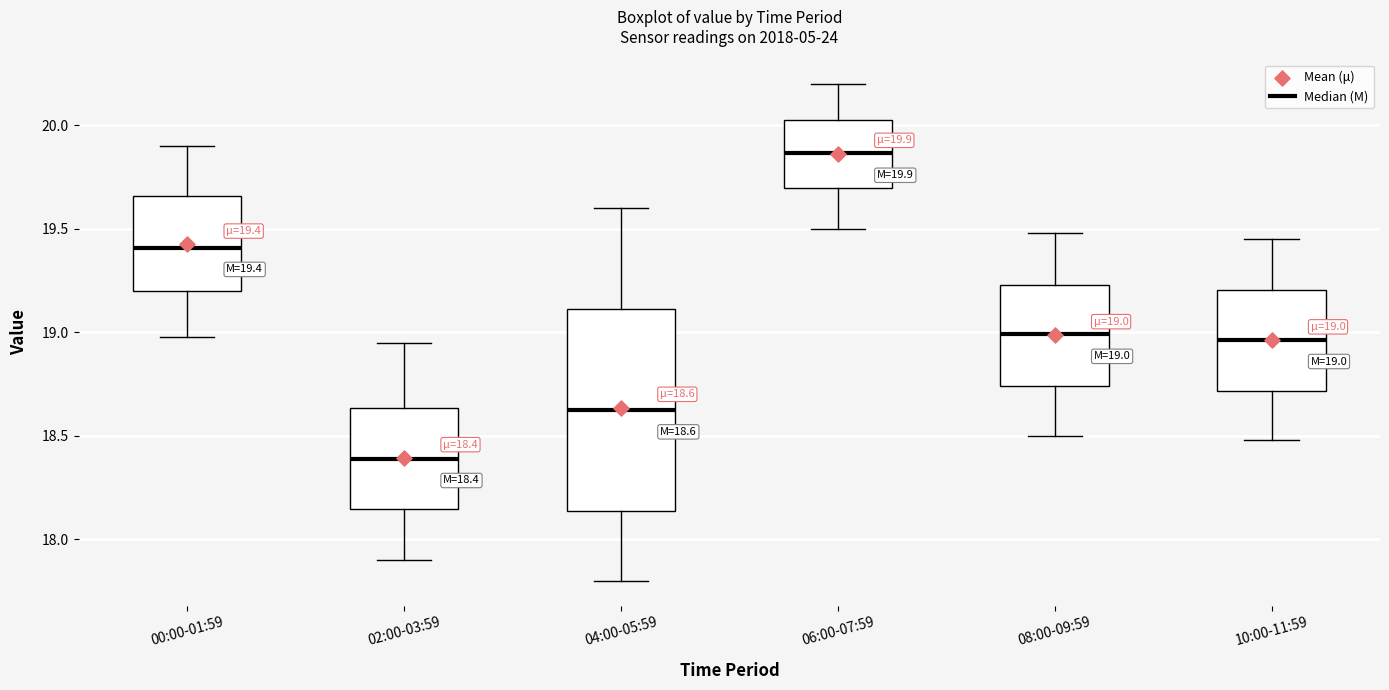

Which box is the tallest, from its lower edge to its upper edge?

04:00-05:59